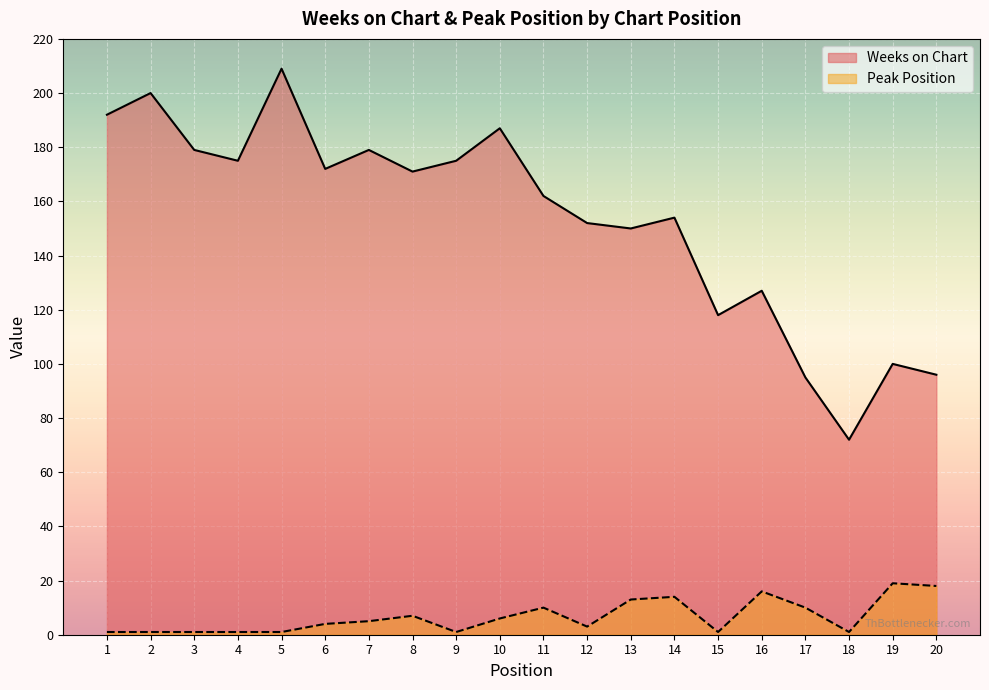

What is the difference between the highest and lowest values at 7?

174